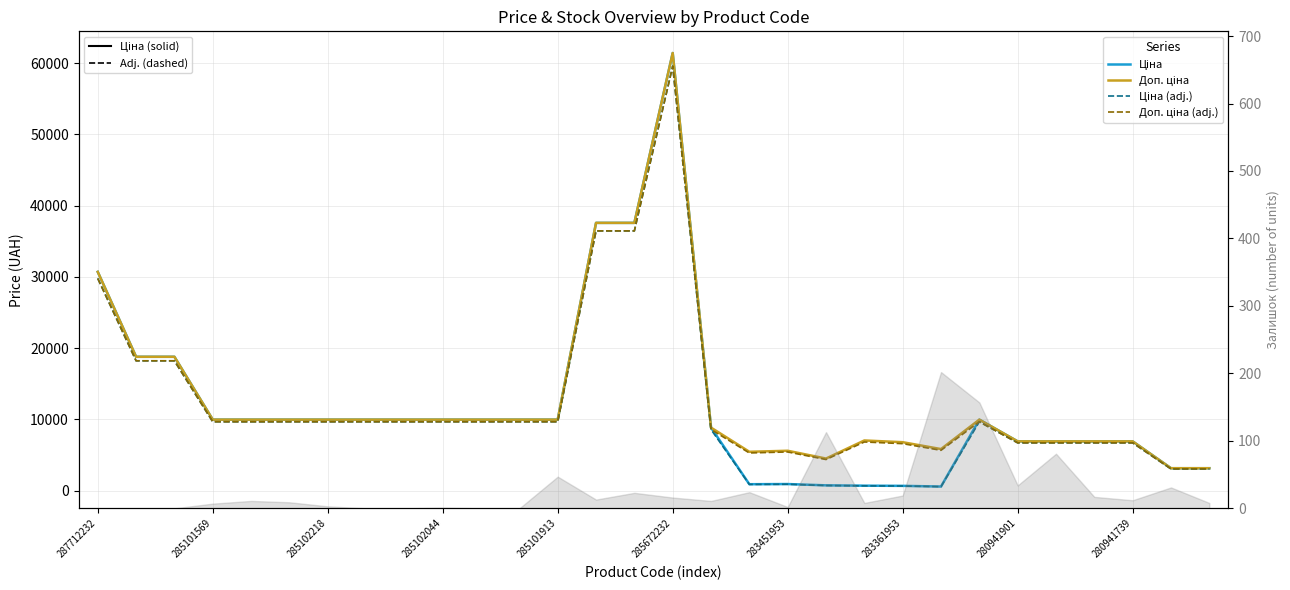

At how many categories does at least one series exceed 4732?

27